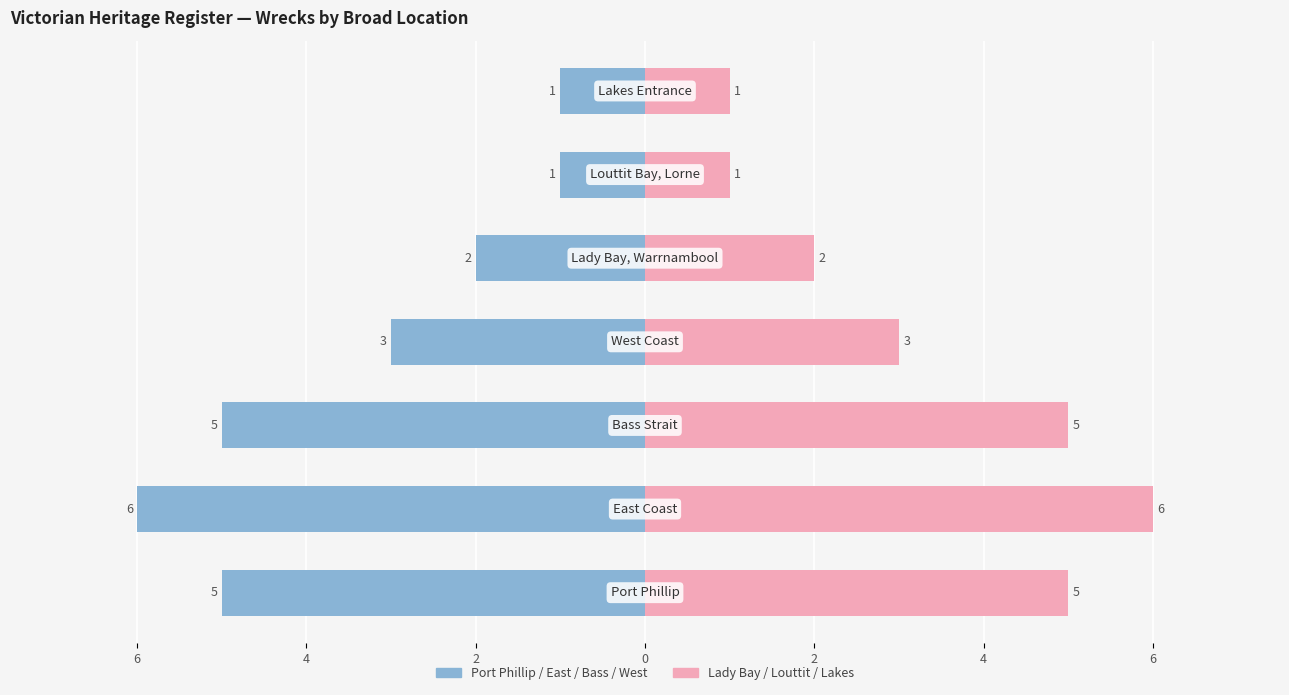

The Right Group series shows 3 at 2. True or false?

False